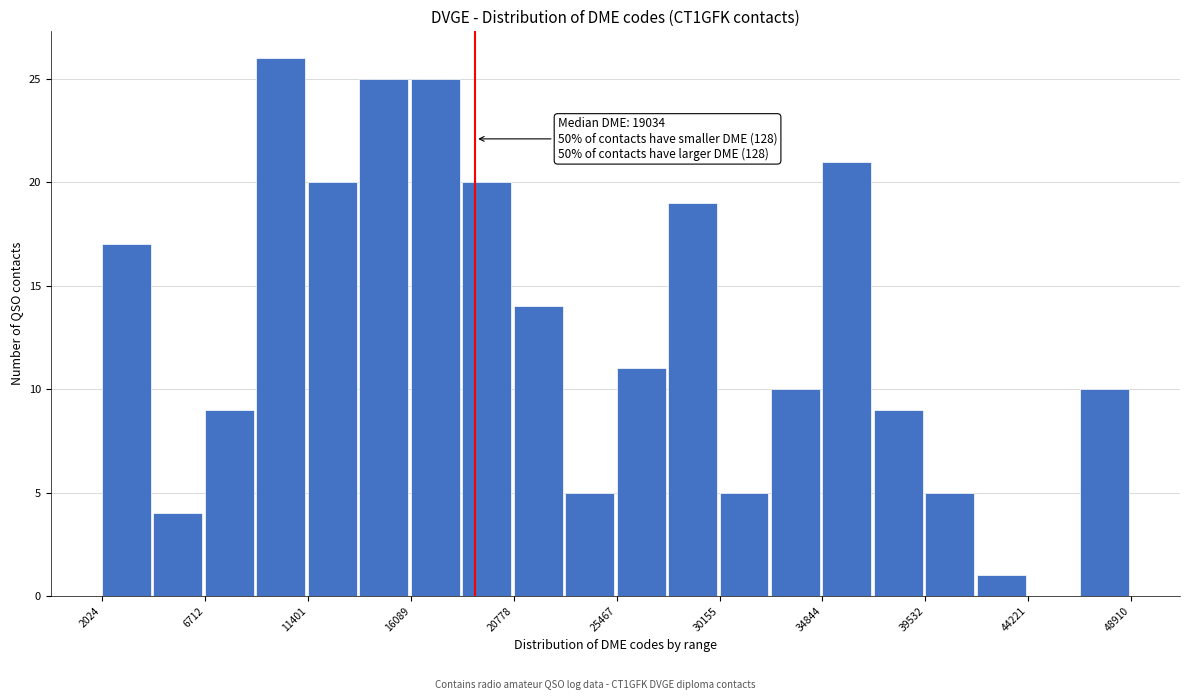

Which range on the x-axis has the tallest bar?

9000 to 11500